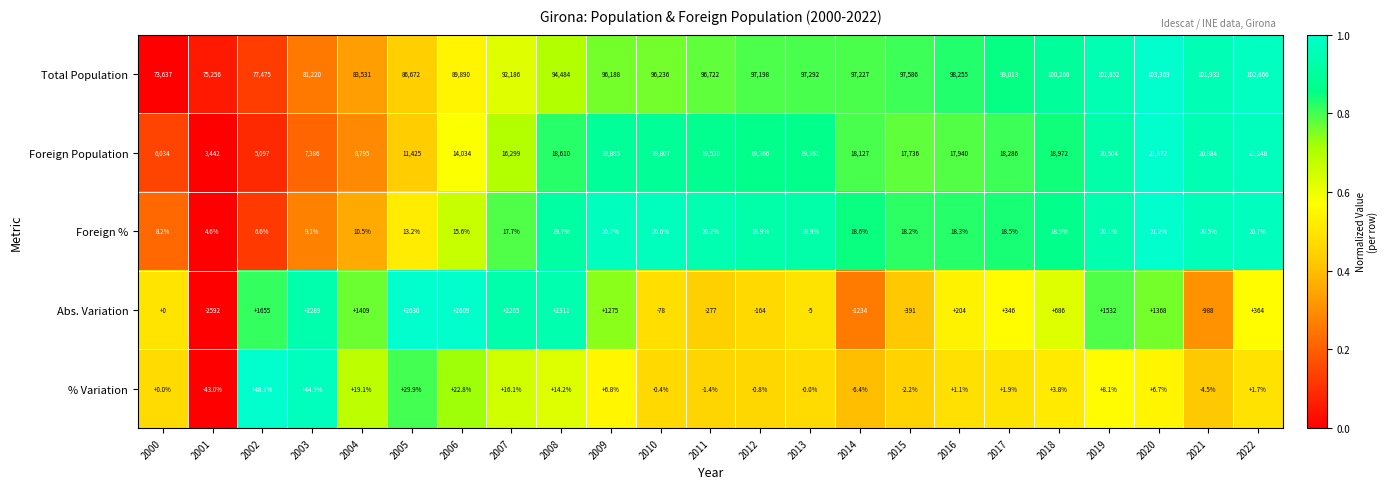

Rank the series at 2005 from lowest to highest value.

Foreign %, % Variation, Abs. Variation, Foreign Population, Total Population